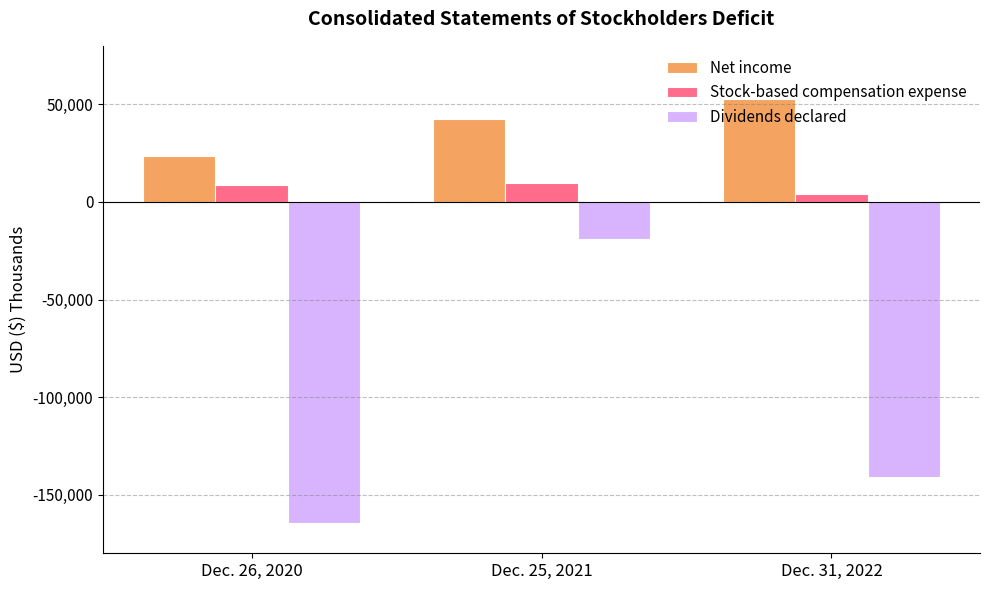

How many values in the Dividends declared series exceed -141102?

1